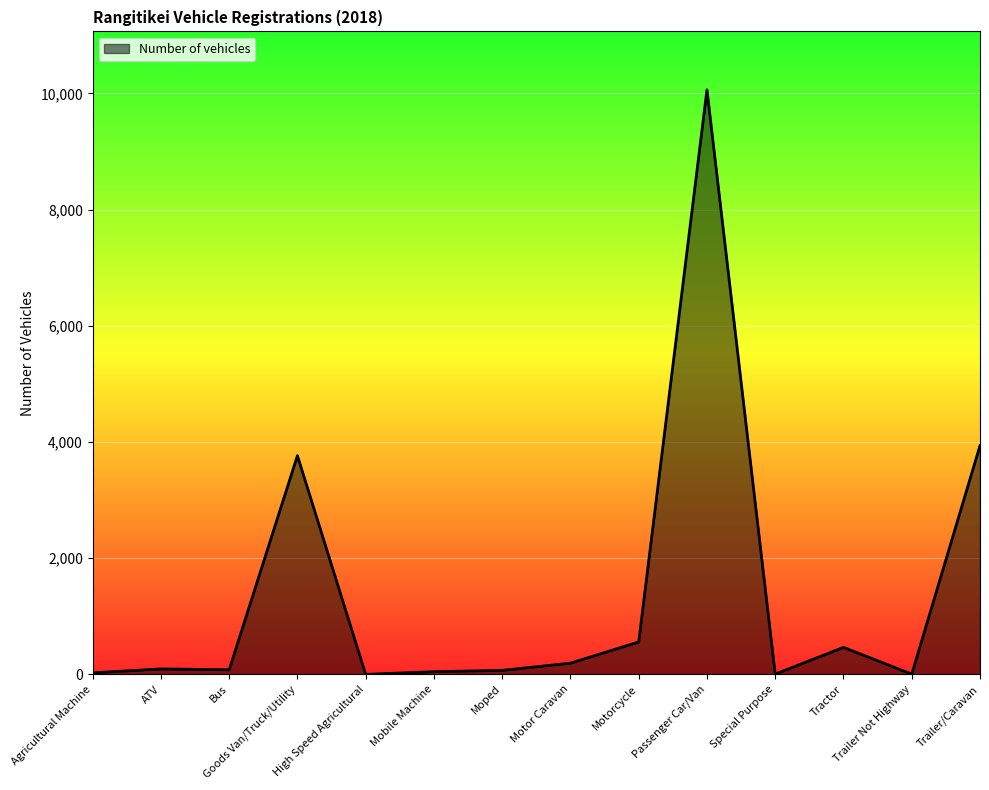

Which has a higher value, Bus or Trailer/Caravan?

Trailer/Caravan